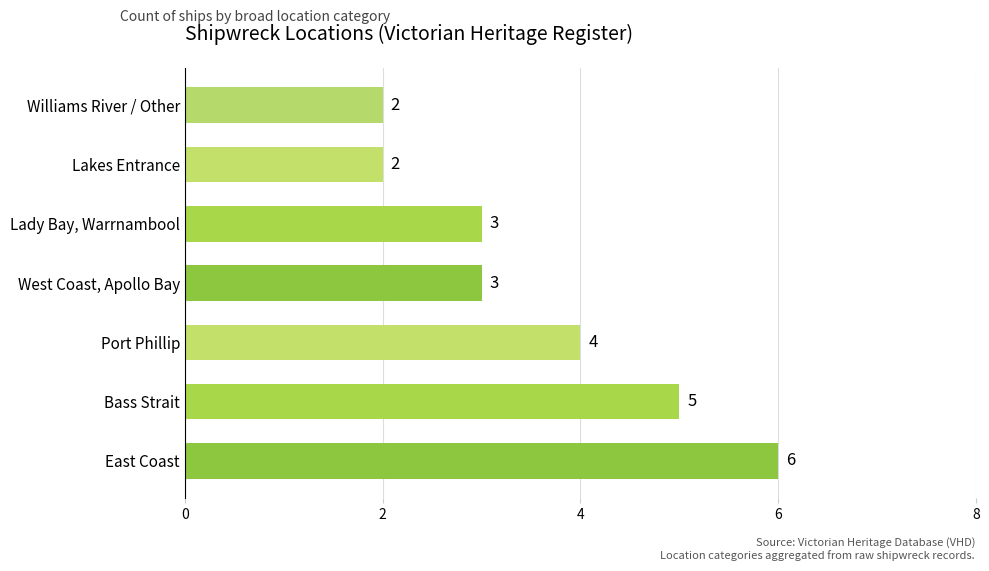

The value at Lady Bay, Warrnambool is 3. True or false?

True